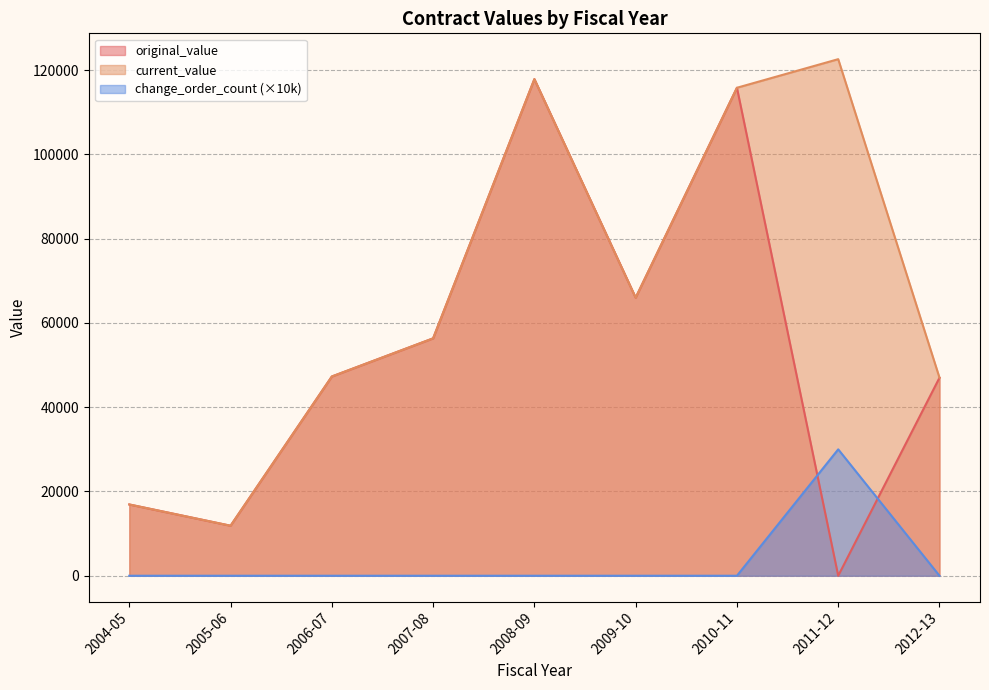

At which category does original_value reach its first local peak?

2008-09